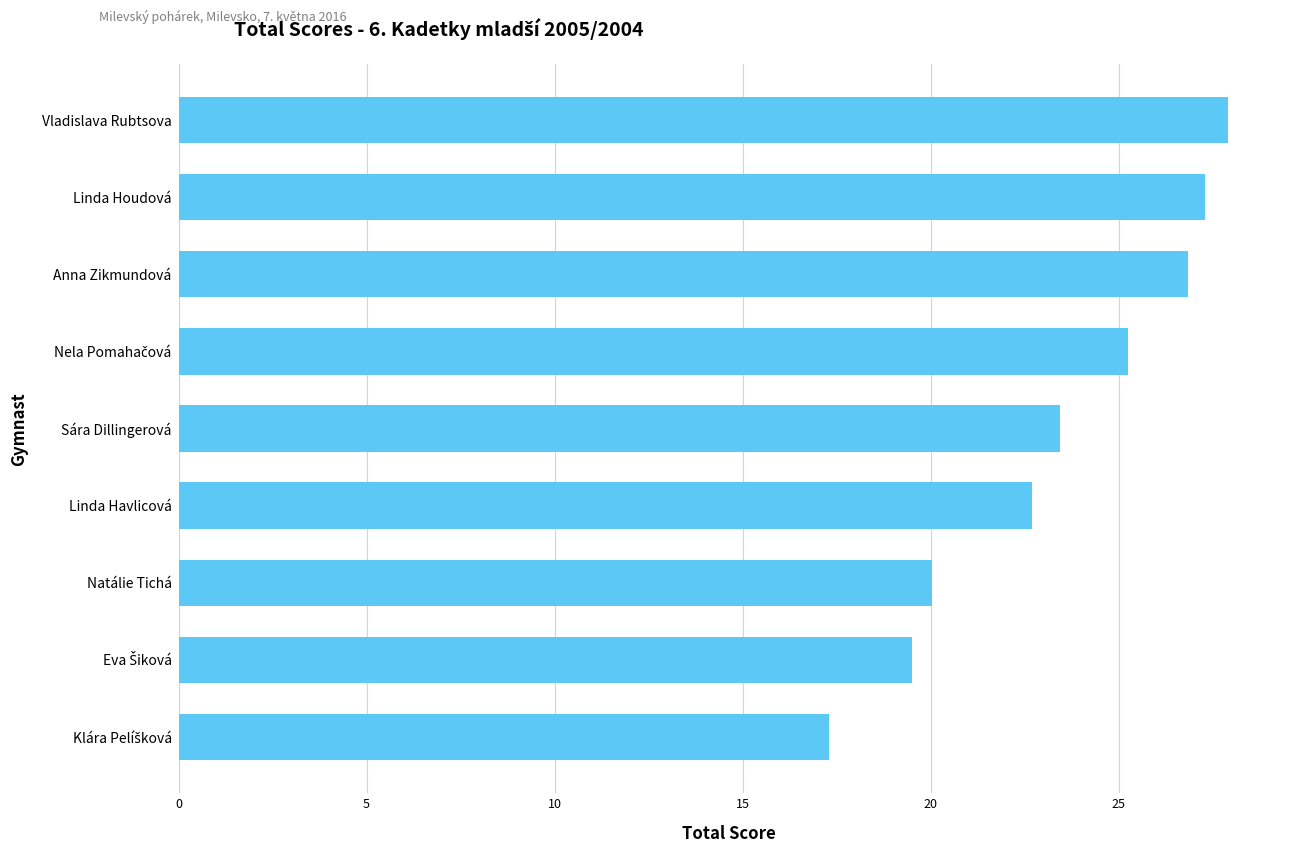

What is the average value?

23.4